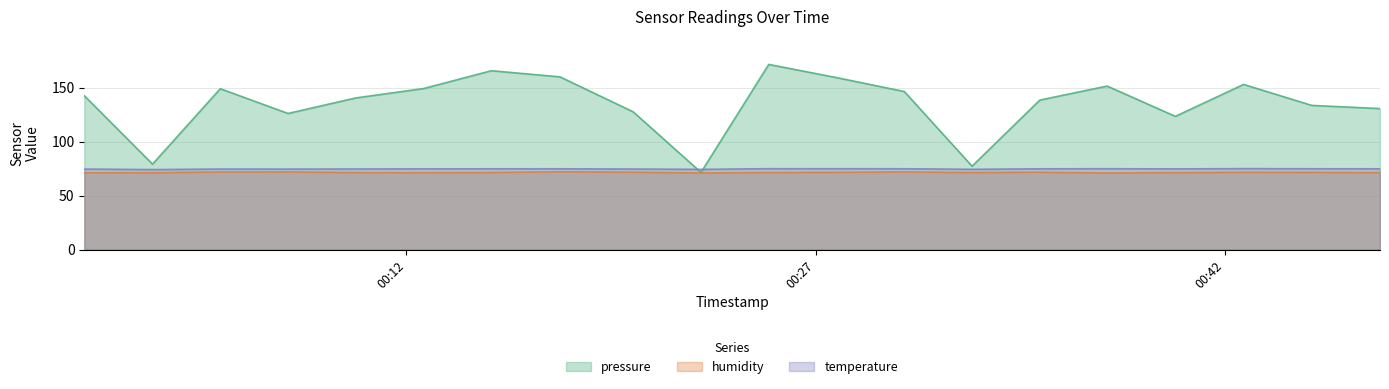

What is the greatest value displayed?

171.5